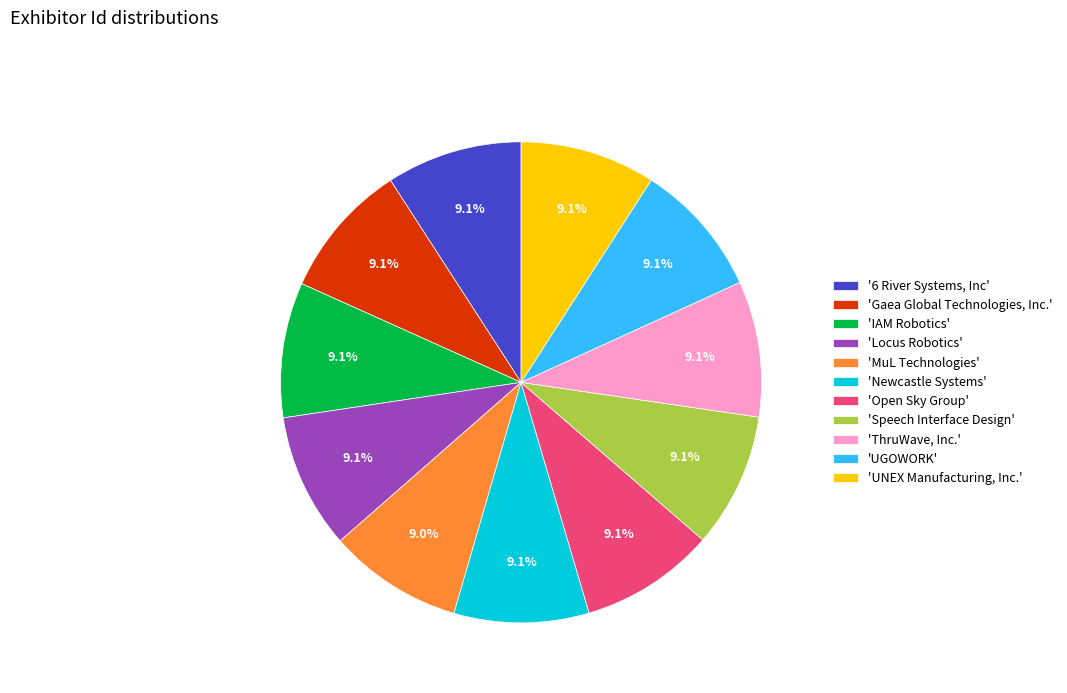

What is the ratio of the value at 'Locus Robotics' to the value at 'ThruWave, Inc.'?

1.0